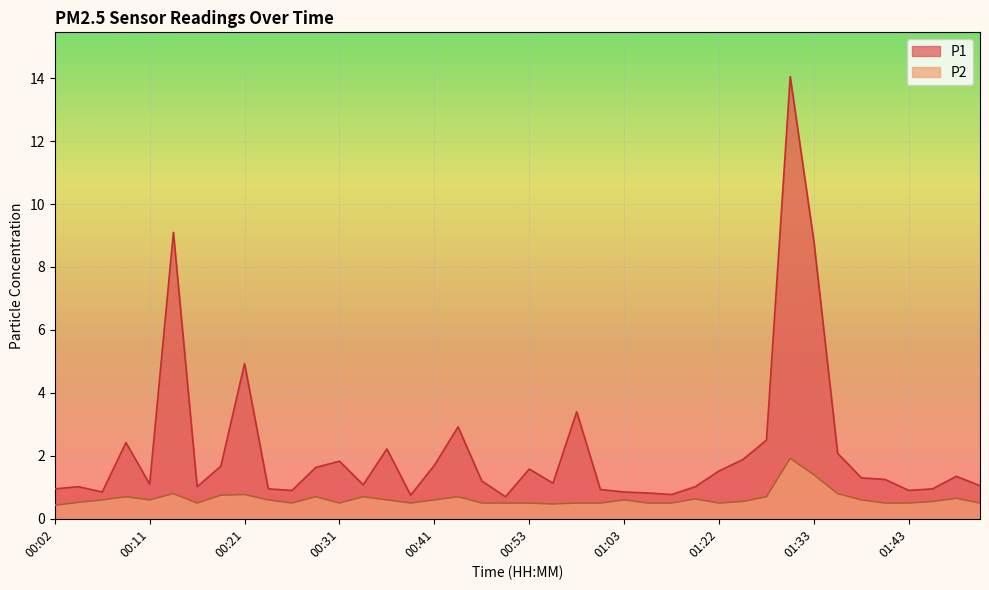

What is the sum of all P1 values?

87.1